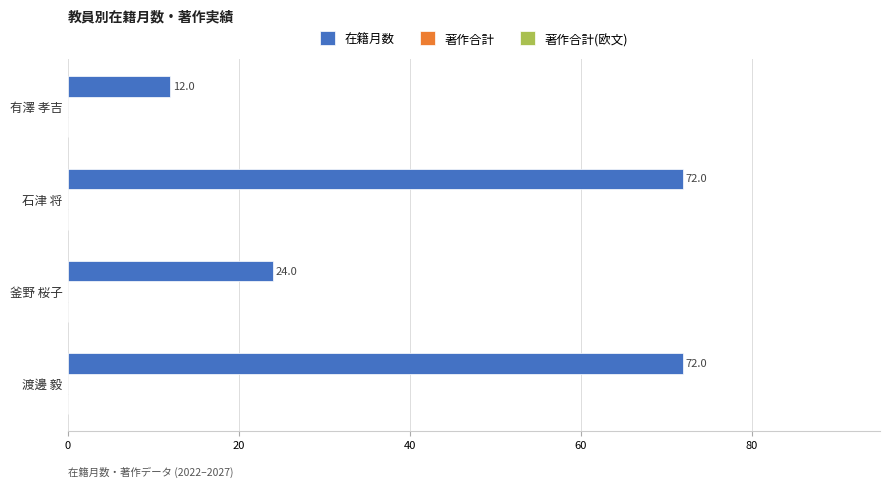

Reading top to bottom, extract all data points from this chart.

12	72	24	72